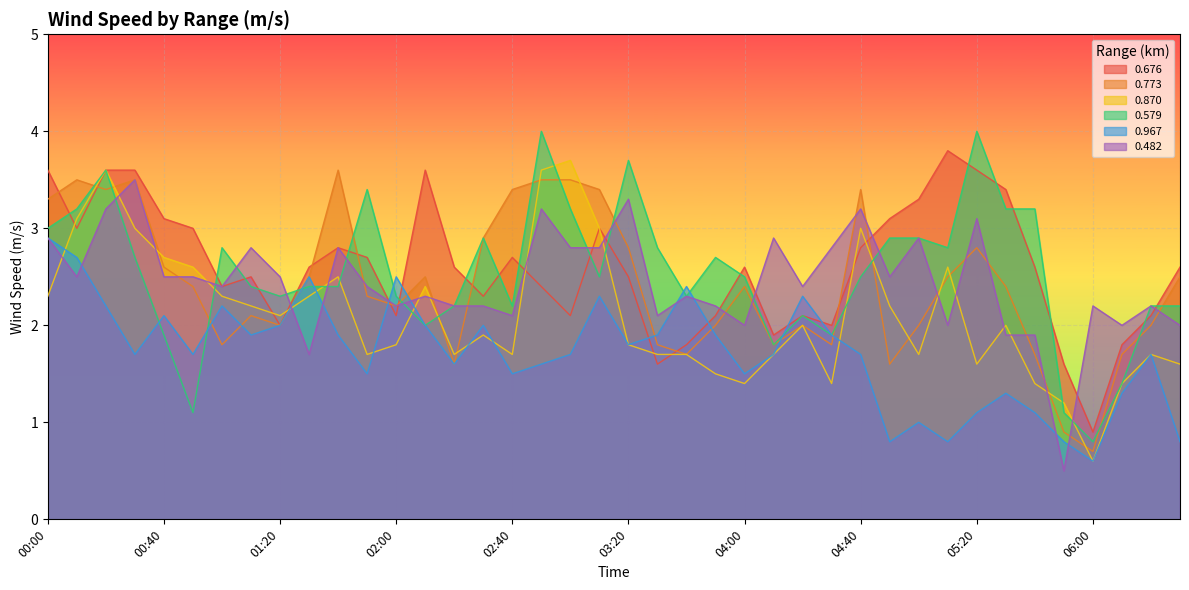

Which has a higher value, 03:20 or 03:00?

03:20